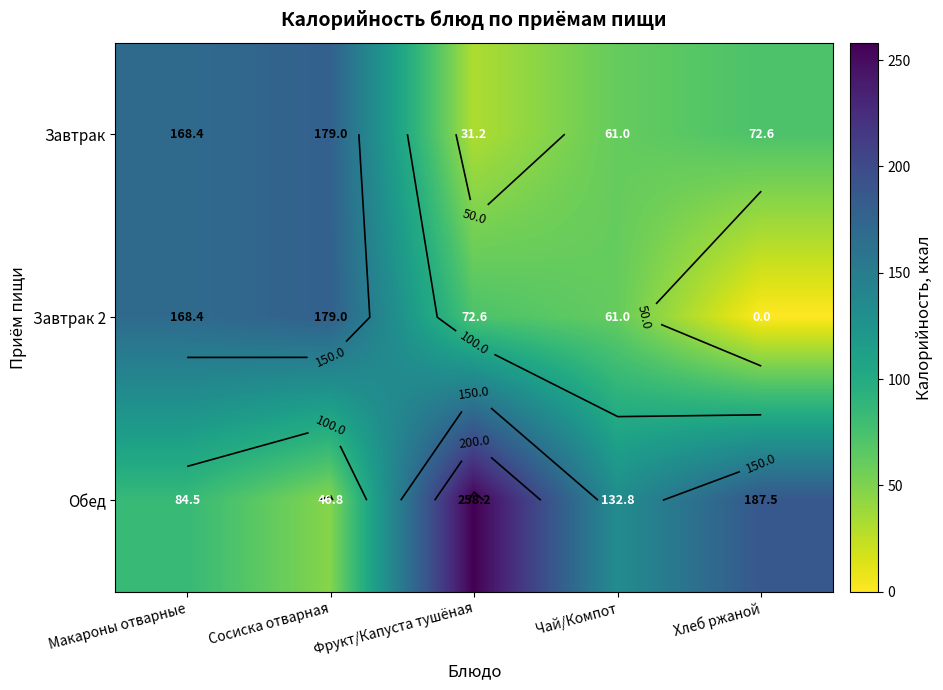

Which series has the largest total across all categories?

Обед